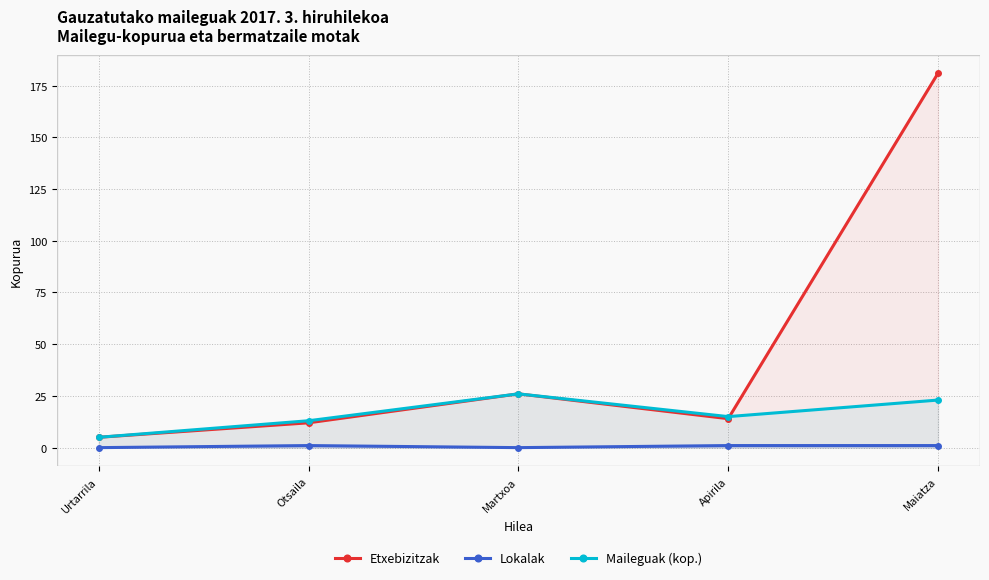

What is the sum of all Lokalak values?

3